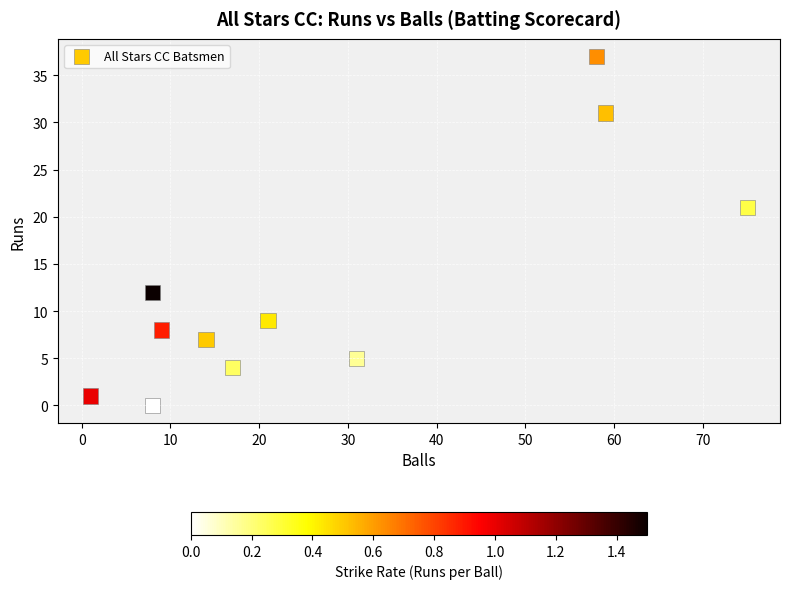

What is the range of X values (max minus min)?

74